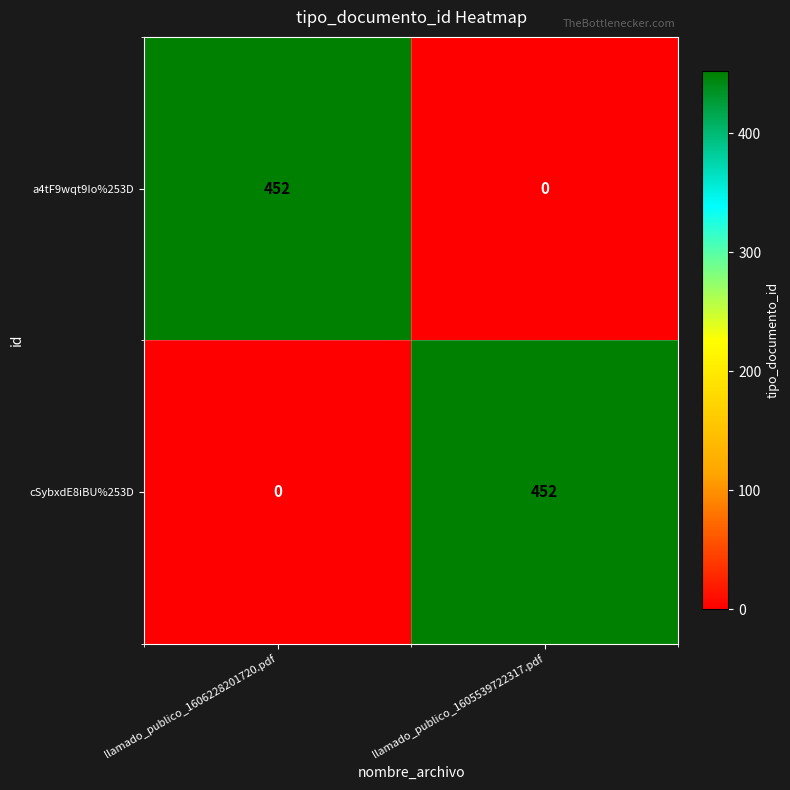

What is the sum of all cSybxdE8iBU%253D values?

452